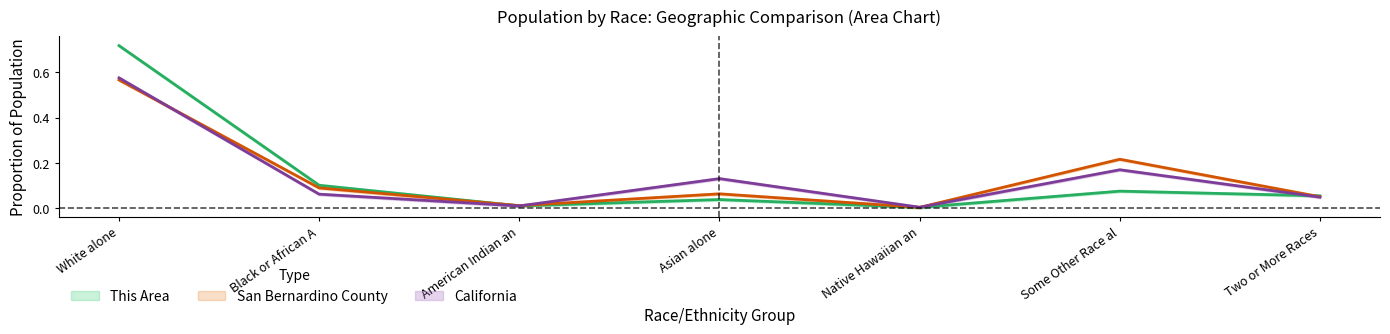

Which series has the largest total across all categories?

This Area